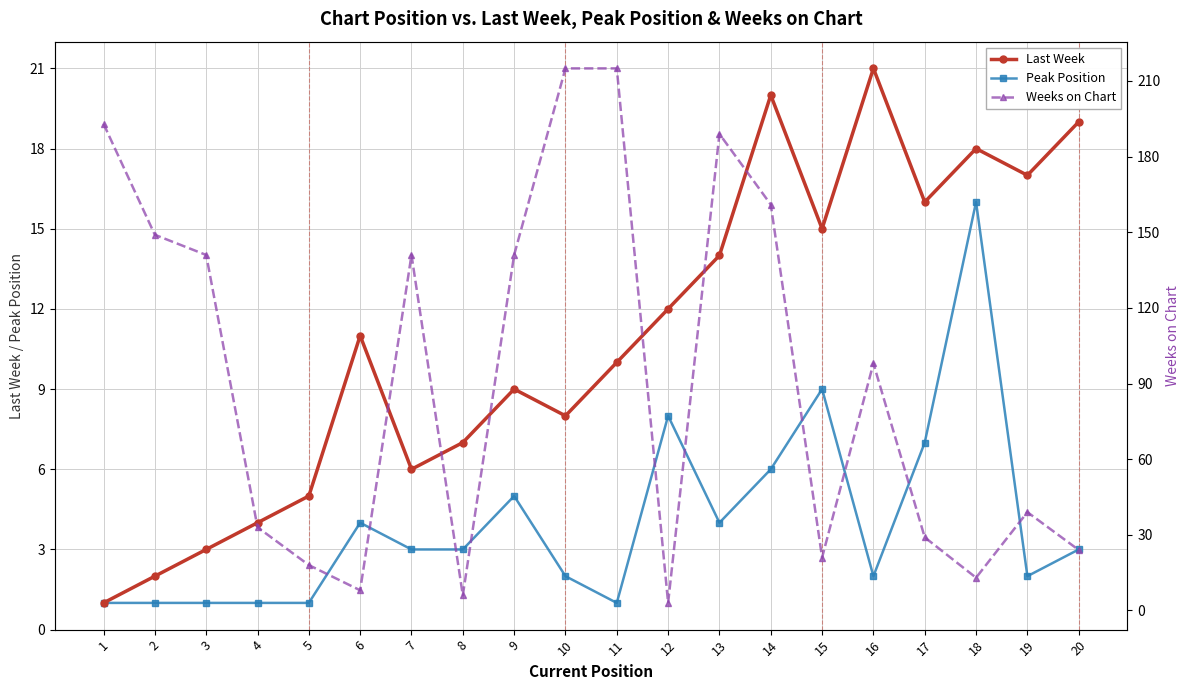

How many interior local valleys does the Last Week series have?

5